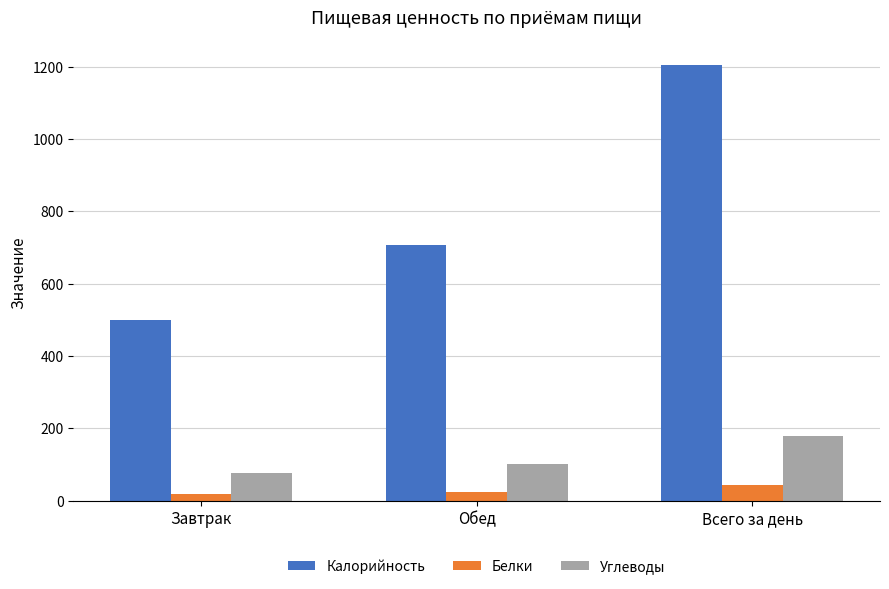

What is the highest value of the Калорийность series?

1205.3